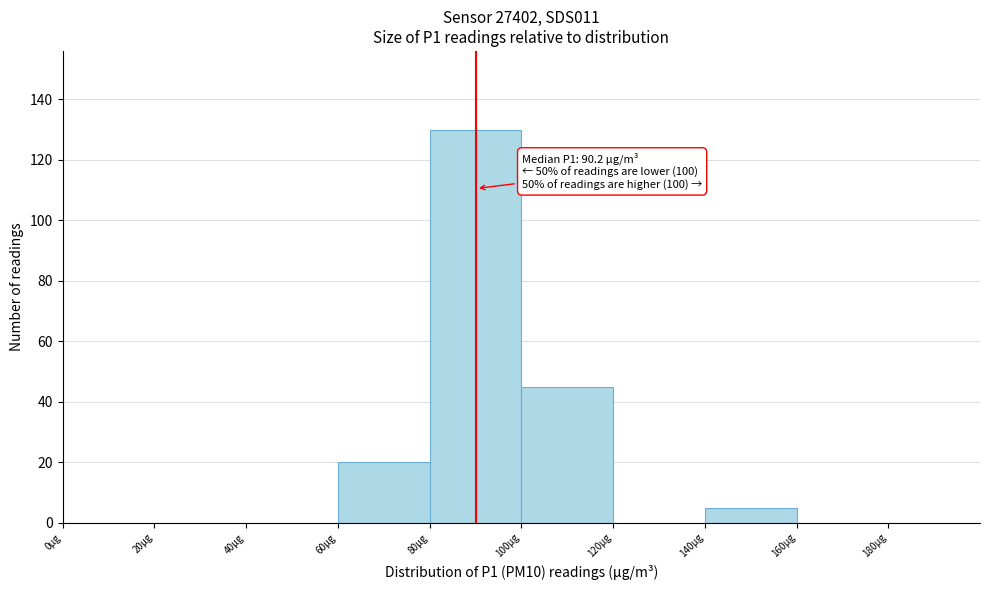

Which range on the x-axis has the tallest bar?

80 to 100